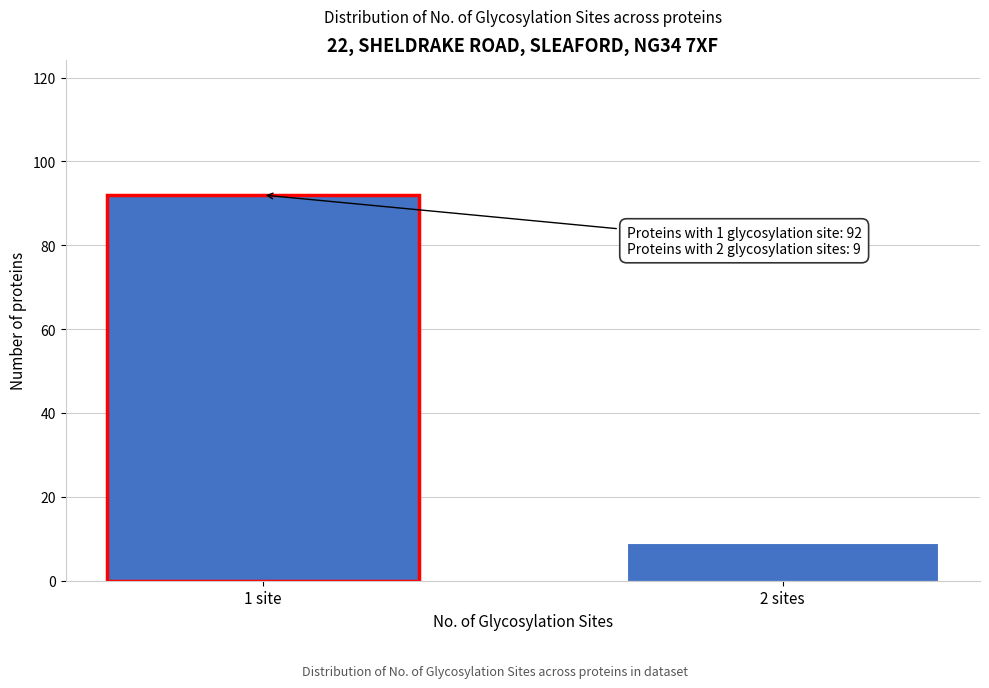

Reading right to left, extract all data points from this chart.

9	92